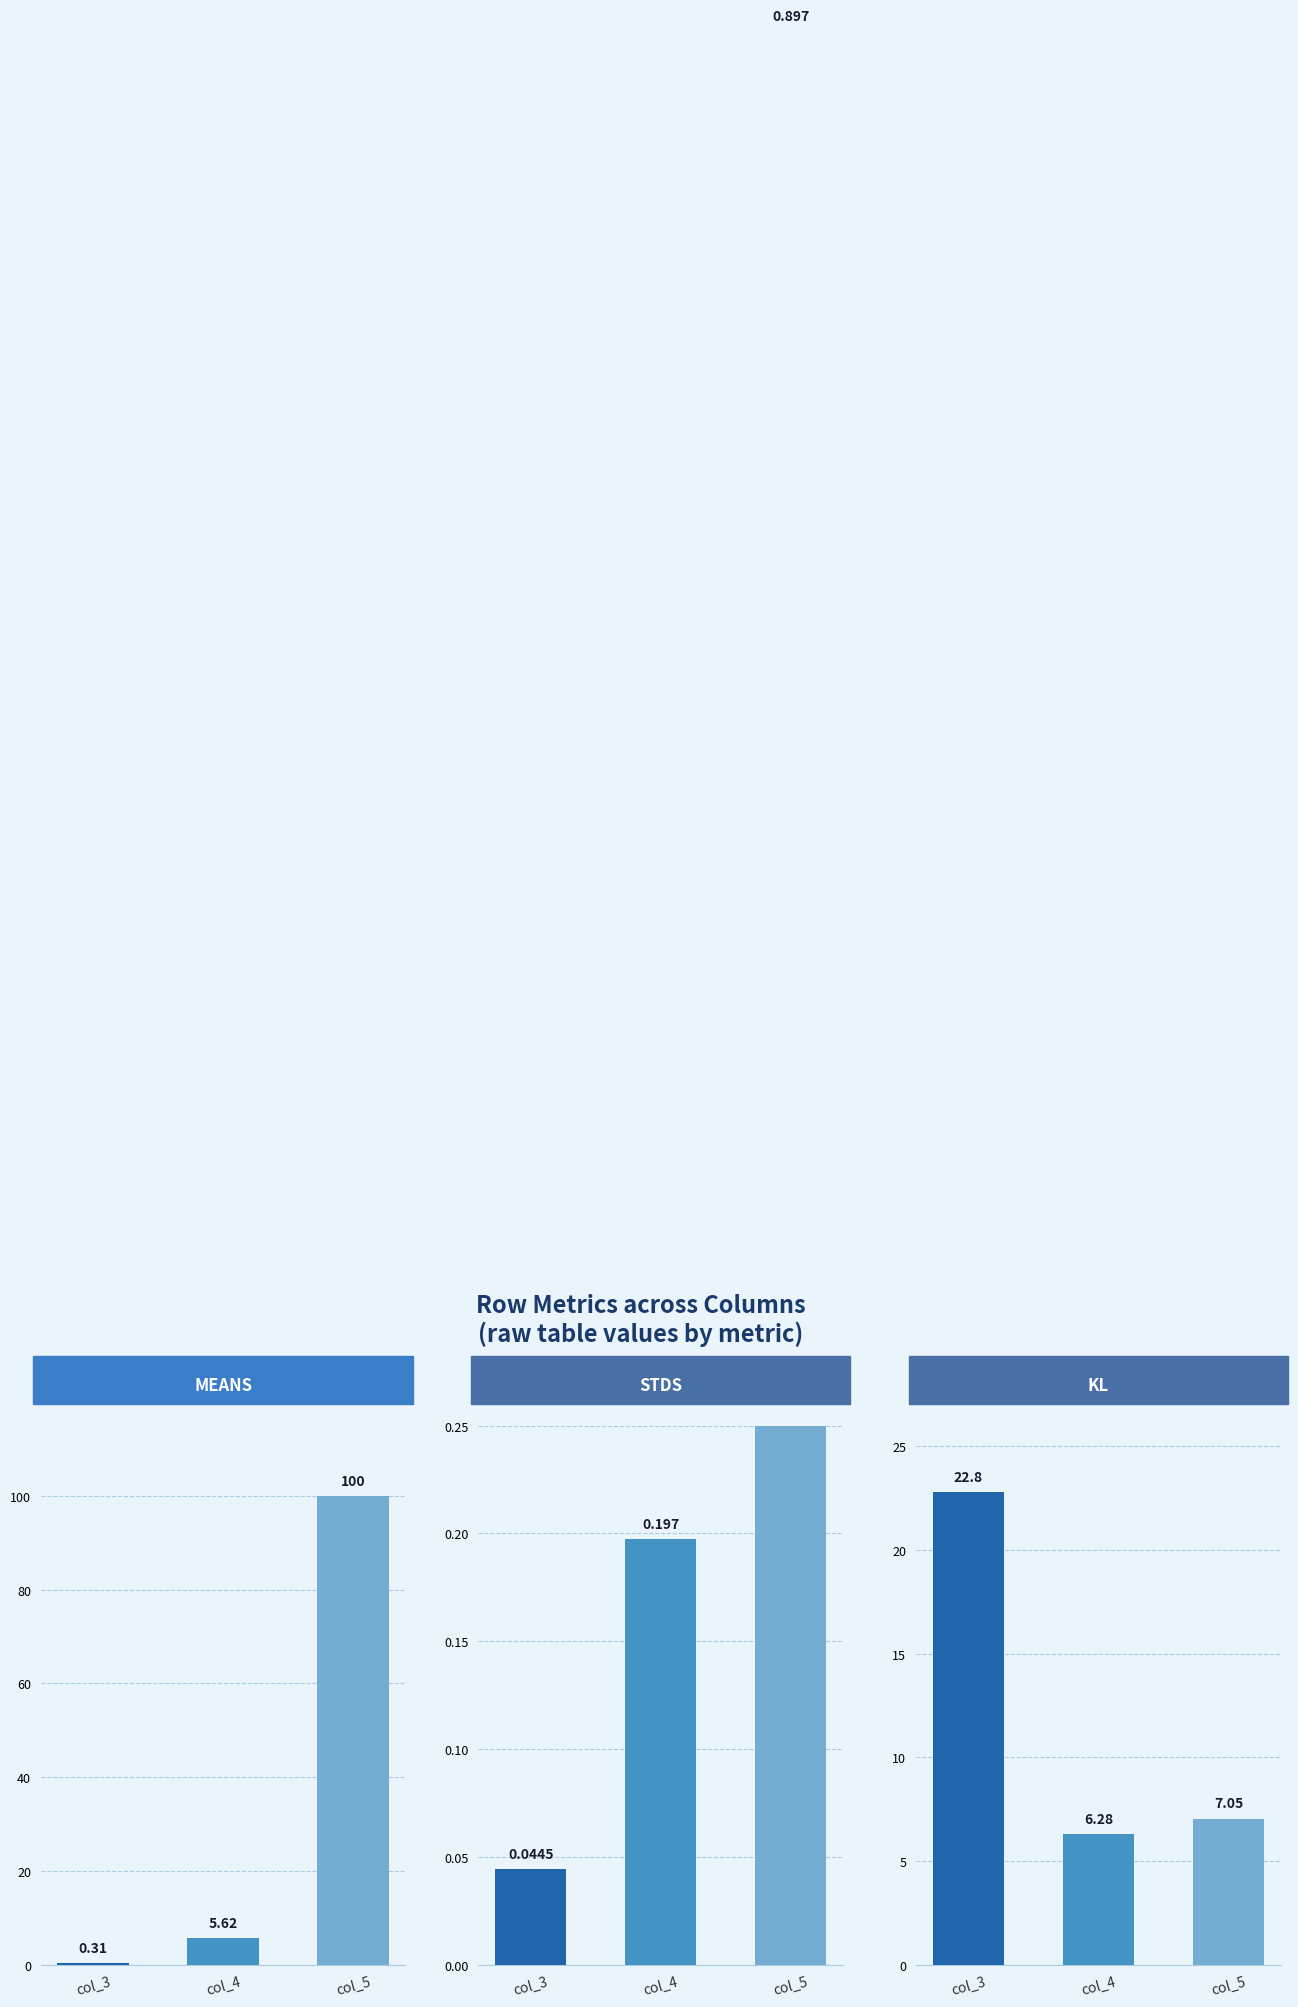

At which category is the sum across all series the highest?

col_5